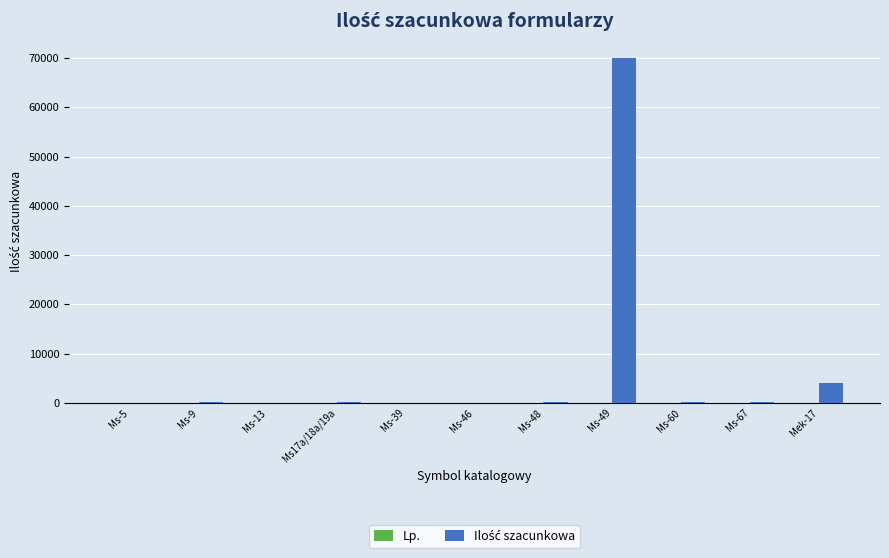

Which label corresponds to the largest value in the chart?

Ms-49